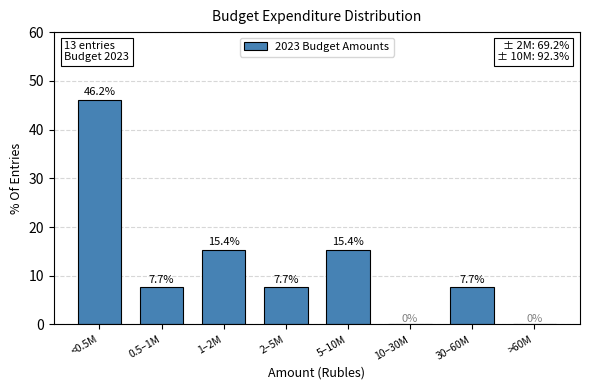

Reading right to left, list all the values displayed in this chart.

>60M=0.0	30–60M=7.7	10–30M=0.0	5–10M=15.4	2–5M=7.7	1–2M=15.4	0.5–1M=7.7	<0.5M=46.2